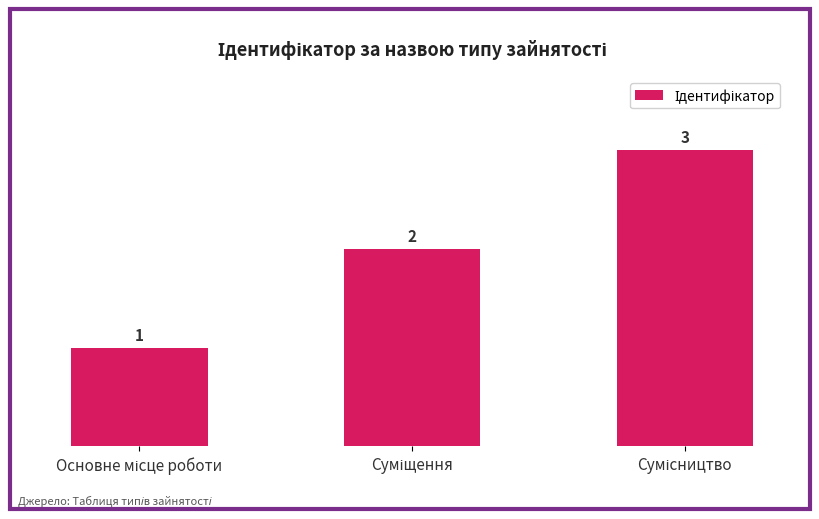

What is the value of the 2nd bar from the left?

2